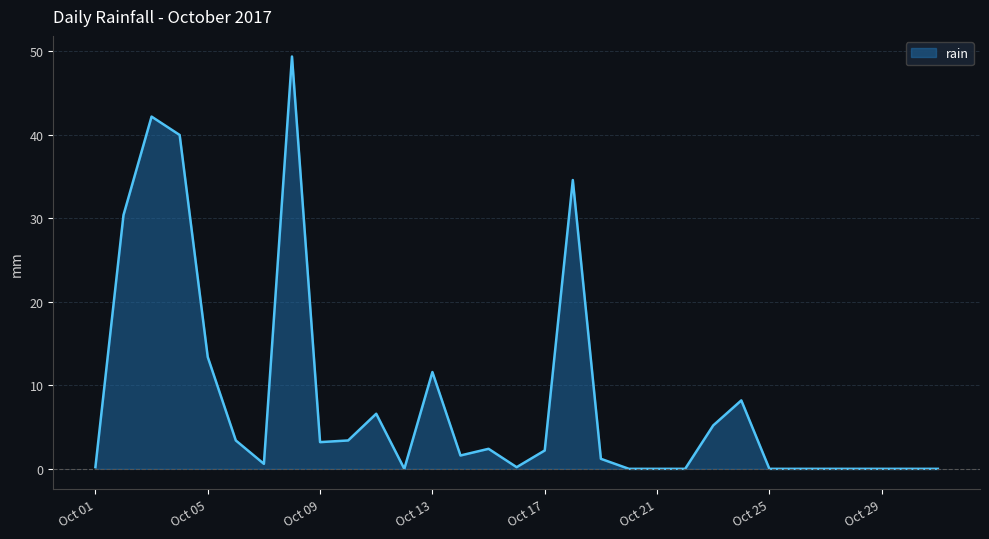

What is the maximum value shown in the chart?

49.4